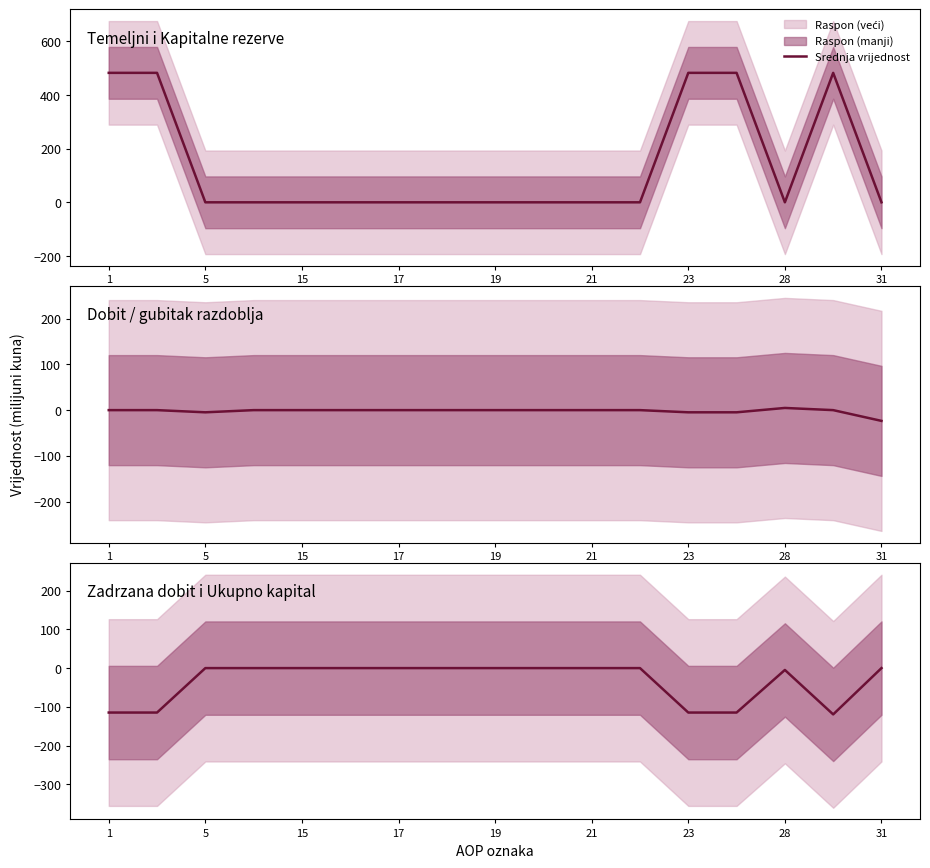

Reading left to right, what are all the values shown in this chart?

Temeljni kapital: 482.5	482.5	0.0	0.0	0.0	0.0	0.0	0.0	0.0	0.0	0.0	0.0	482.5	482.5	0.0	482.5	0.0
Dobit/gubitak: 0.0	0.0	-4.8	0.0	0.0	0.0	0.0	0.0	0.0	0.0	0.0	0.0	-4.8	-4.8	4.8	0.0	-23.5
Zadrzana dobit: -114.6	-114.6	0.0	0.0	0.0	0.0	0.0	0.0	0.0	0.0	0.0	0.0	-114.6	-114.6	-4.8	-119.4	0.0